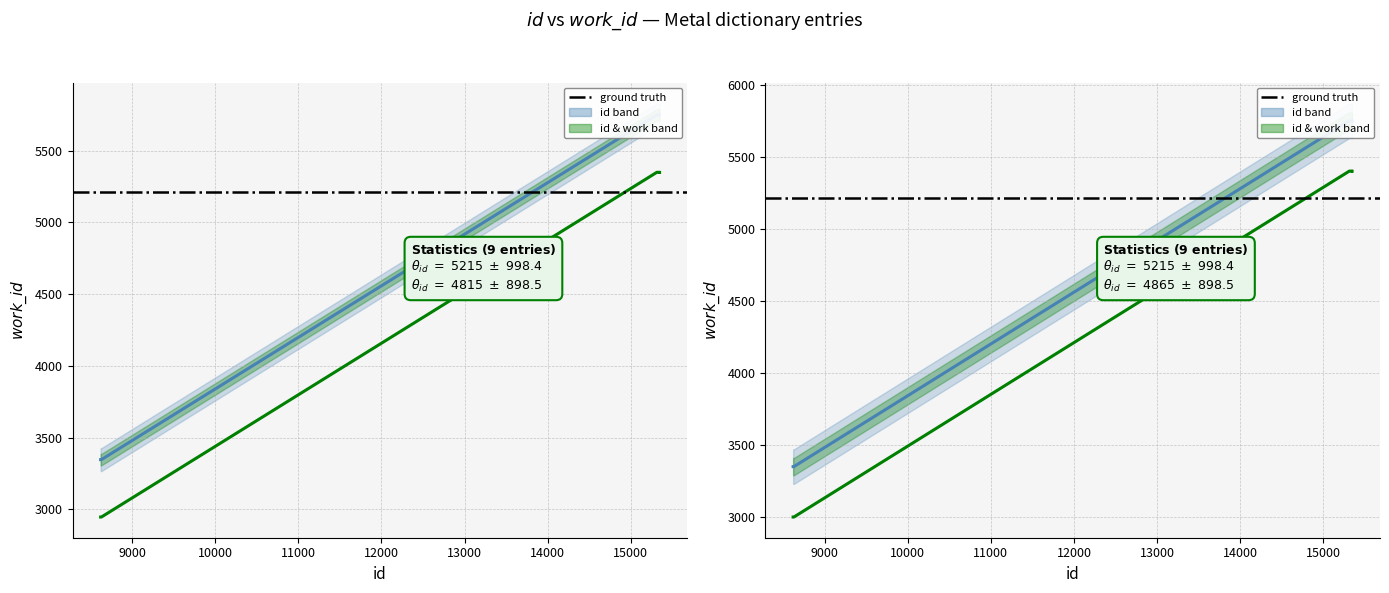

The id series shows 5210 at 8620. True or false?

False